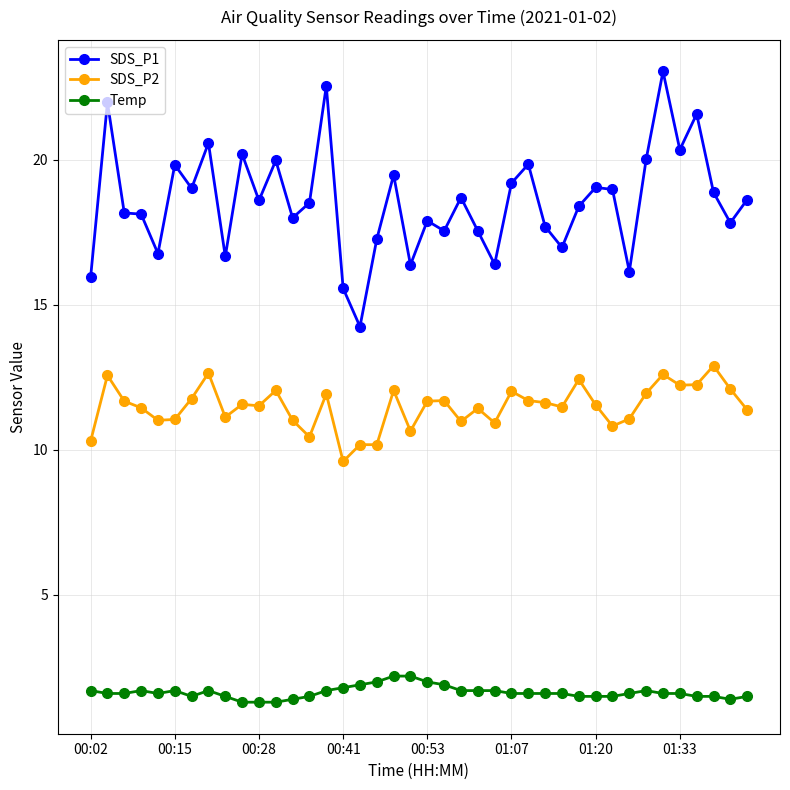

True or false: SDS_P1 has more than 0 interior local peaks.

True